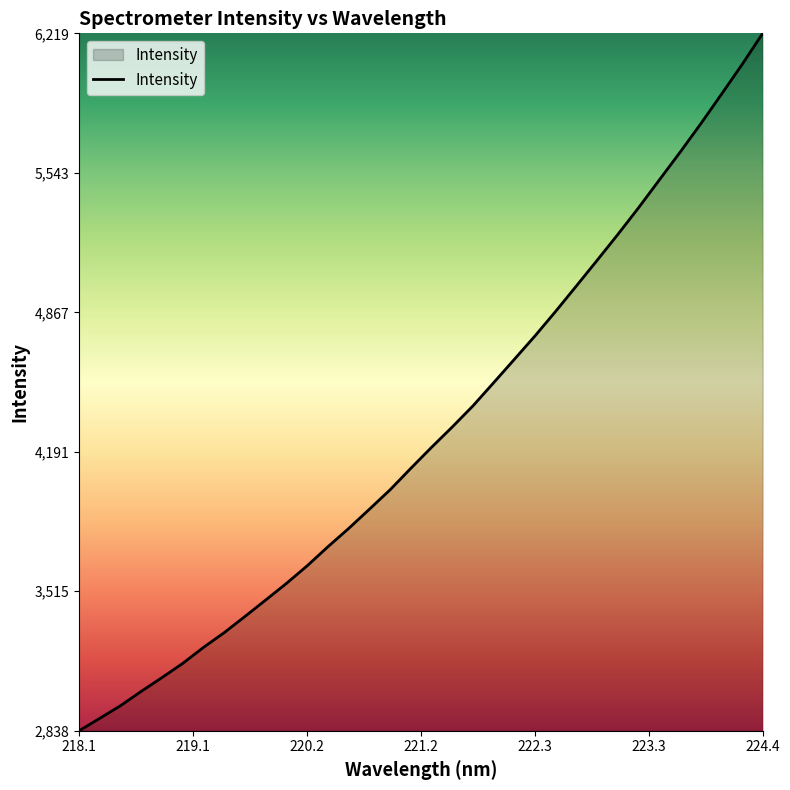

What is the difference between the maximum and minimum values?

3380.8